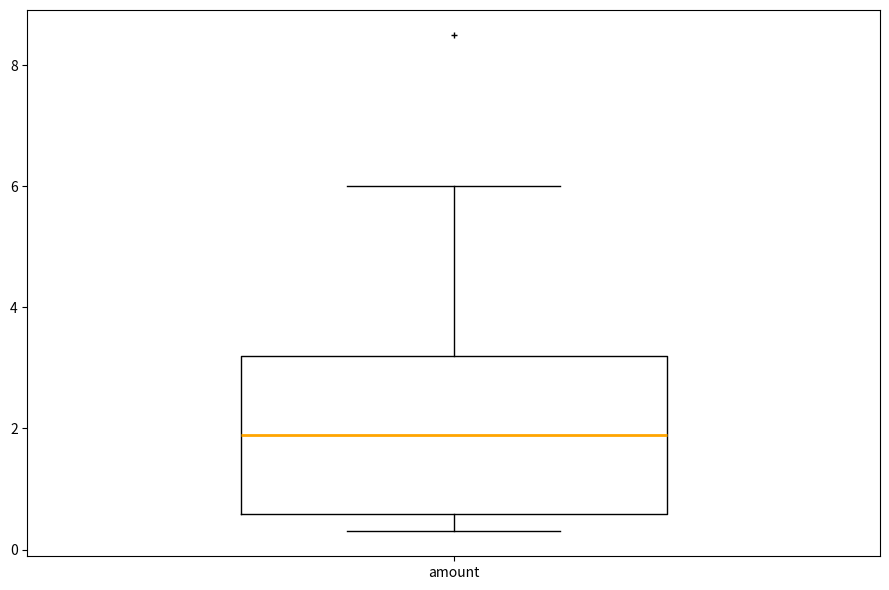

Where is the upper edge of the box for amount on the y-axis? The values are not printed on the chart, so give them approximately, as read against the axis.

3.2